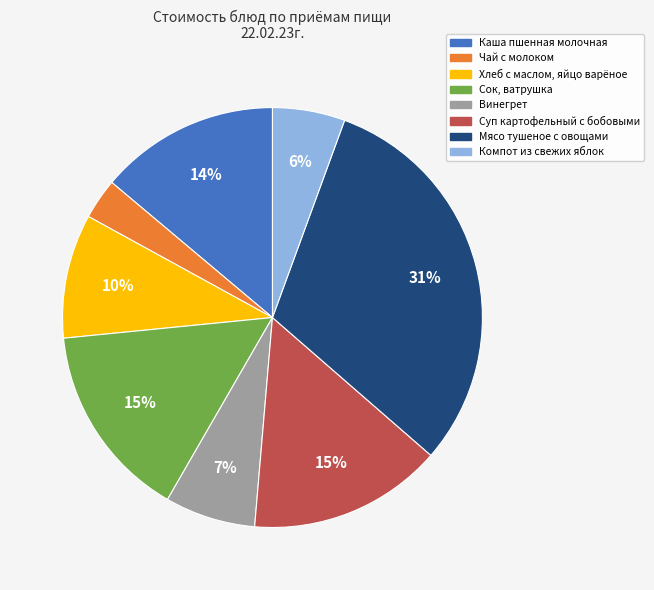

Does Хлеб с маслом, яйцо варёное account for over 50% of the chart?

No